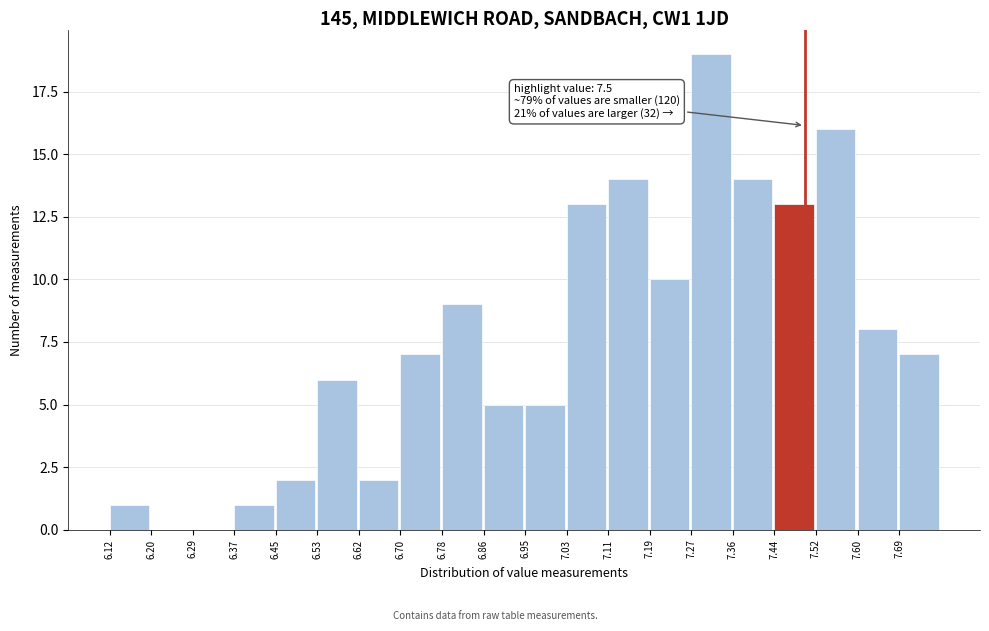

Over which range of the x-axis is the bar tallest?

7.28 to 7.36